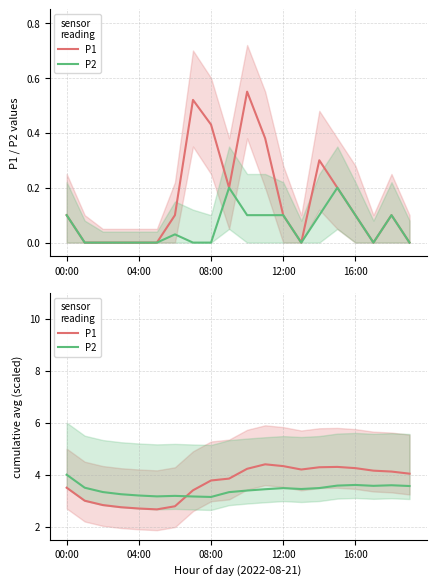

The value of P2 at 18 is 3.6. True or false?

True